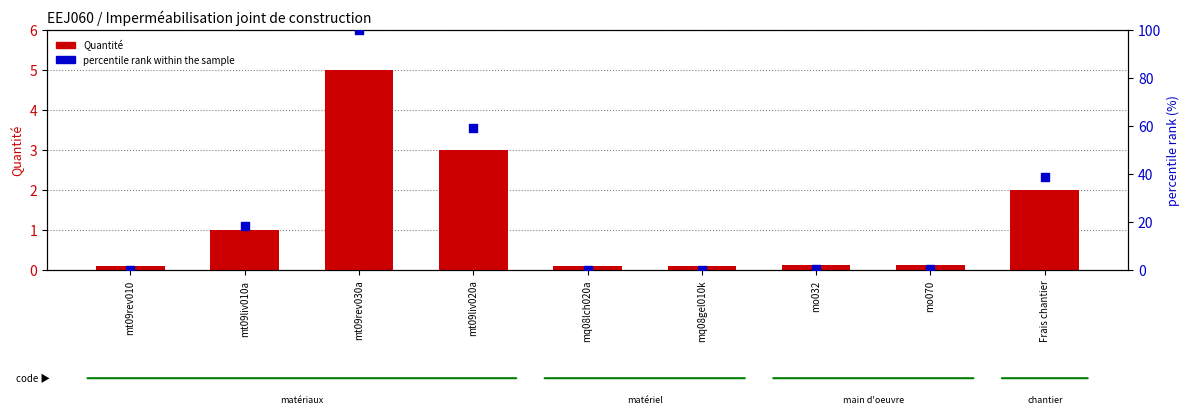

At which category is the sum across all series the highest?

mt09rev030a